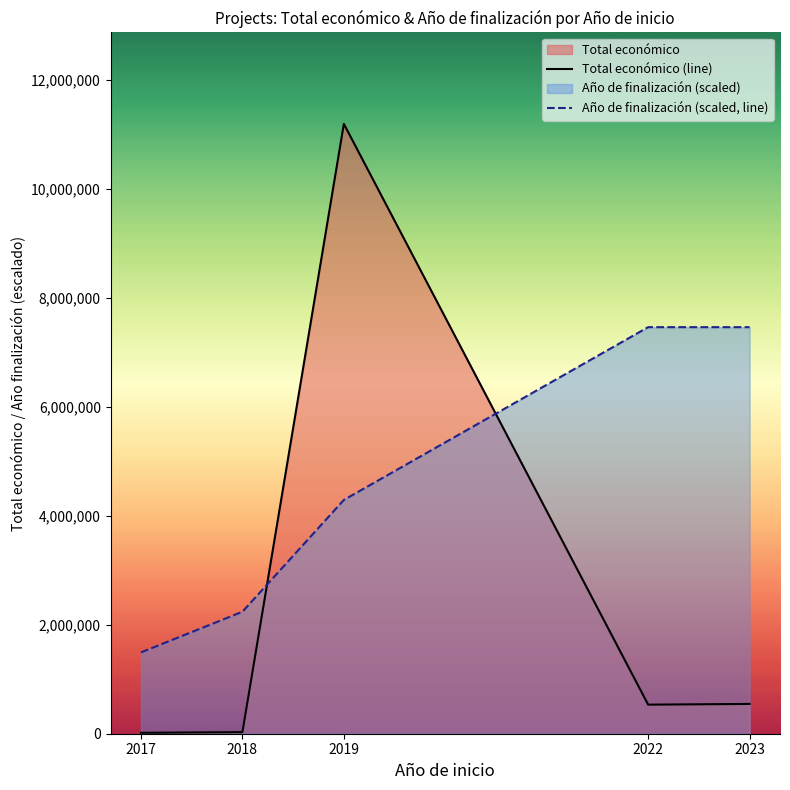

At how many categories does at least one series exceed 362073?

5